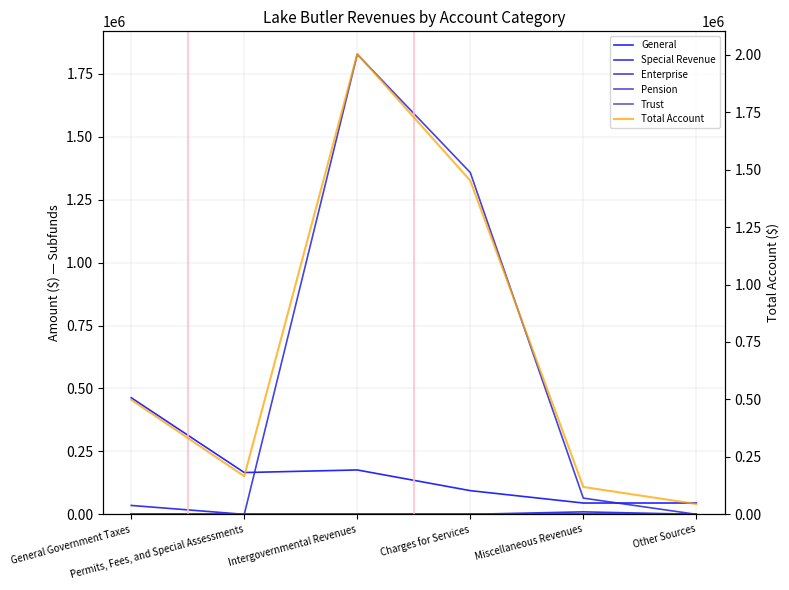

Where is the first local maximum for Enterprise?

Intergovernmental Revenues